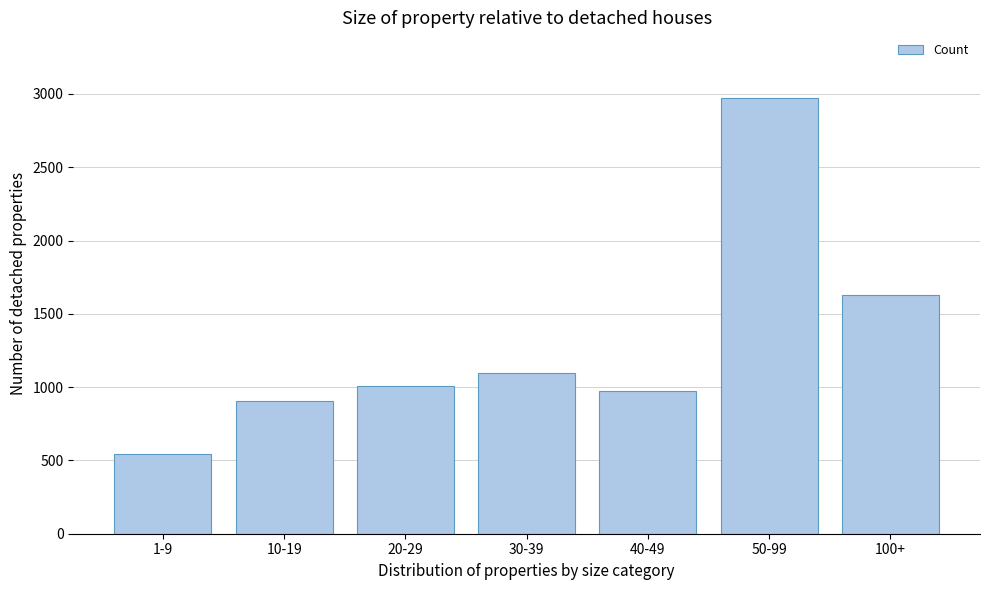

Reading left to right, extract all data points from this chart.

541	908	1006	1097	975	2974	1629